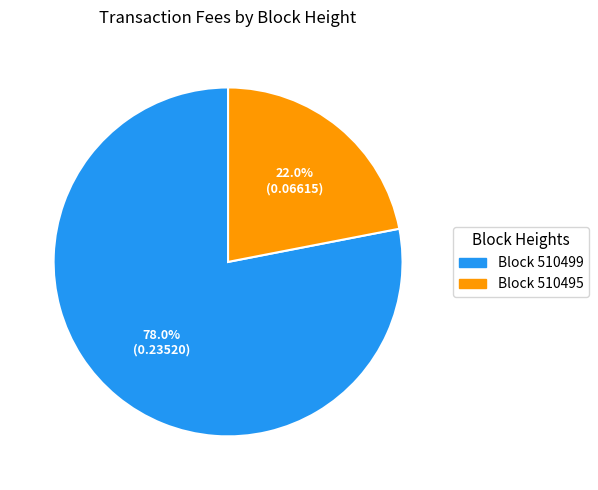

Is Block 510499 the majority of the pie?

Yes